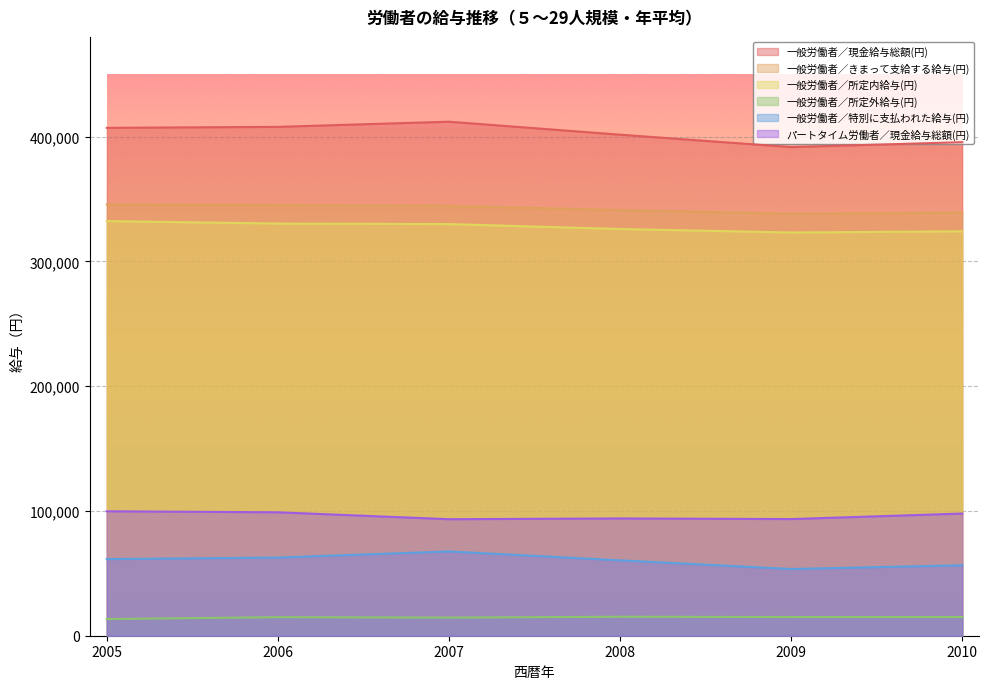

Rank the series at 2007 from lowest to highest value.

一般労働者／所定外給与(円), 一般労働者／特別に支払われた給与(円), パートタイム労働者／現金給与総額(円), 一般労働者／所定内給与(円), 一般労働者／きまって支給する給与(円), 一般労働者／現金給与総額(円)